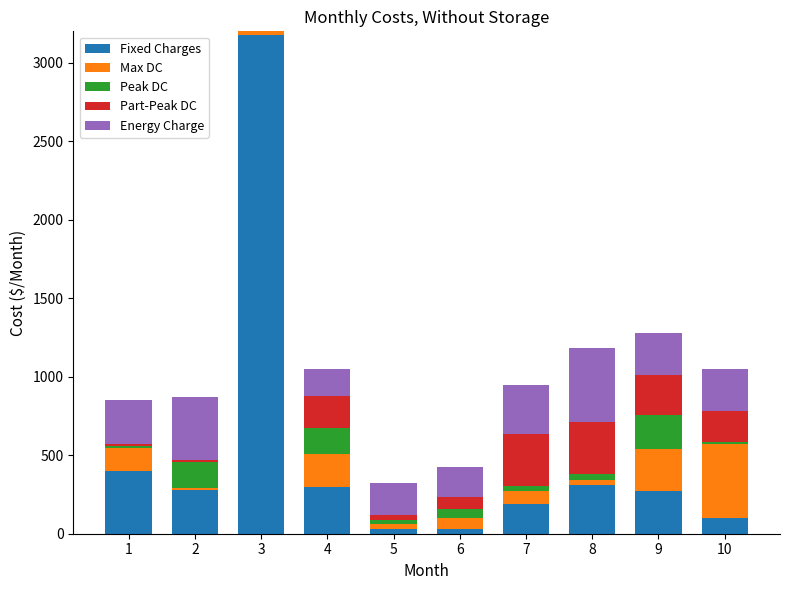

Which series changed the most between 8 and 10?

Max DC